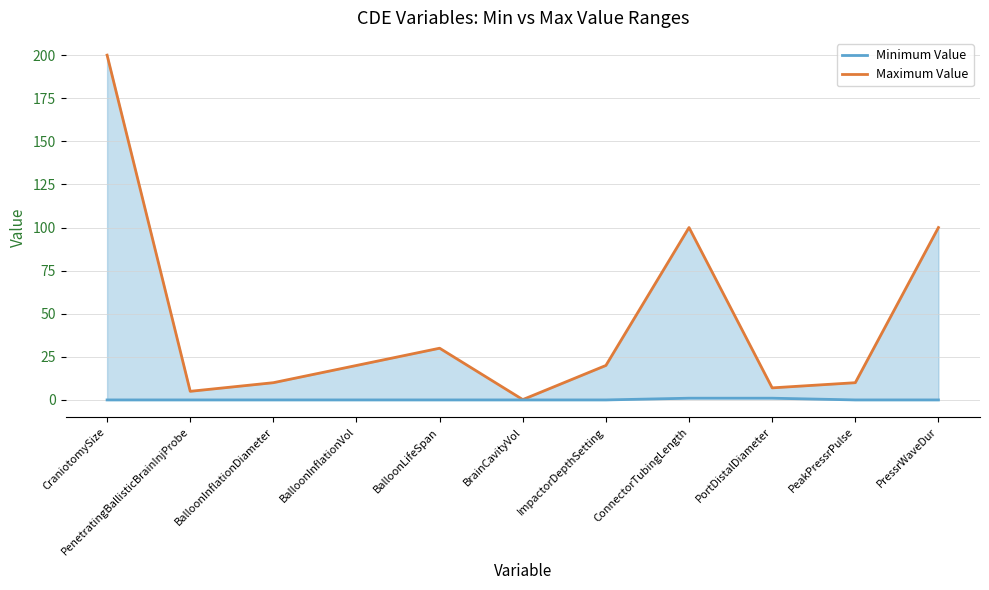

At which label is Maximum Value line closest to 100?

ConnectorTubingLength